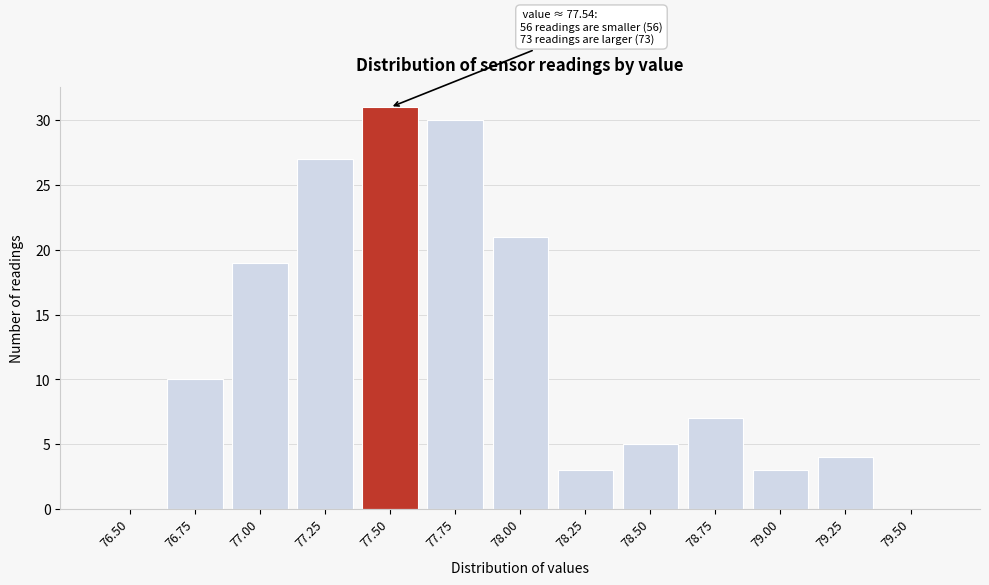

Reading right to left, transcribe all the data shown in this chart.

79.50=0	79.25=4	79.00=3	78.75=7	78.50=5	78.25=3	78.00=21	77.75=30	77.50=31	77.25=27	77.00=19	76.75=10	76.50=0